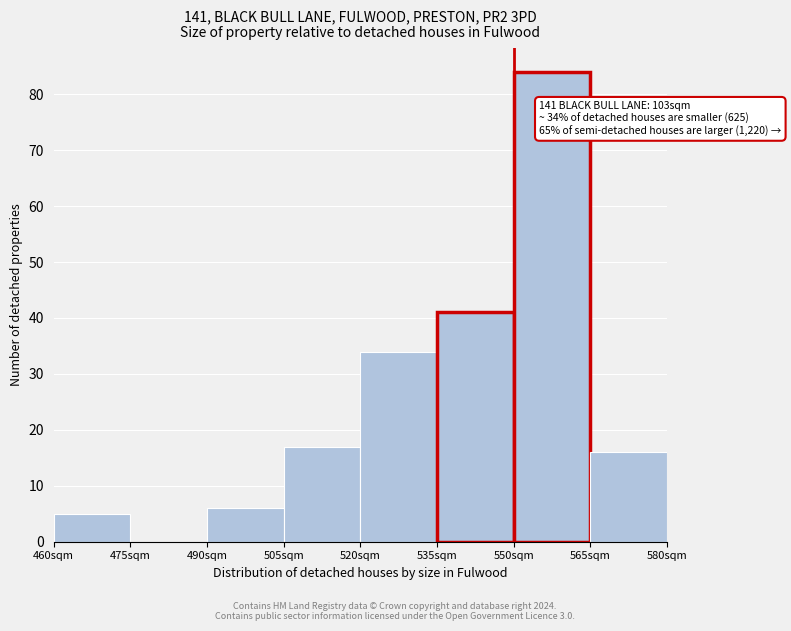

Over which range of the x-axis is the bar tallest?

550 to 565